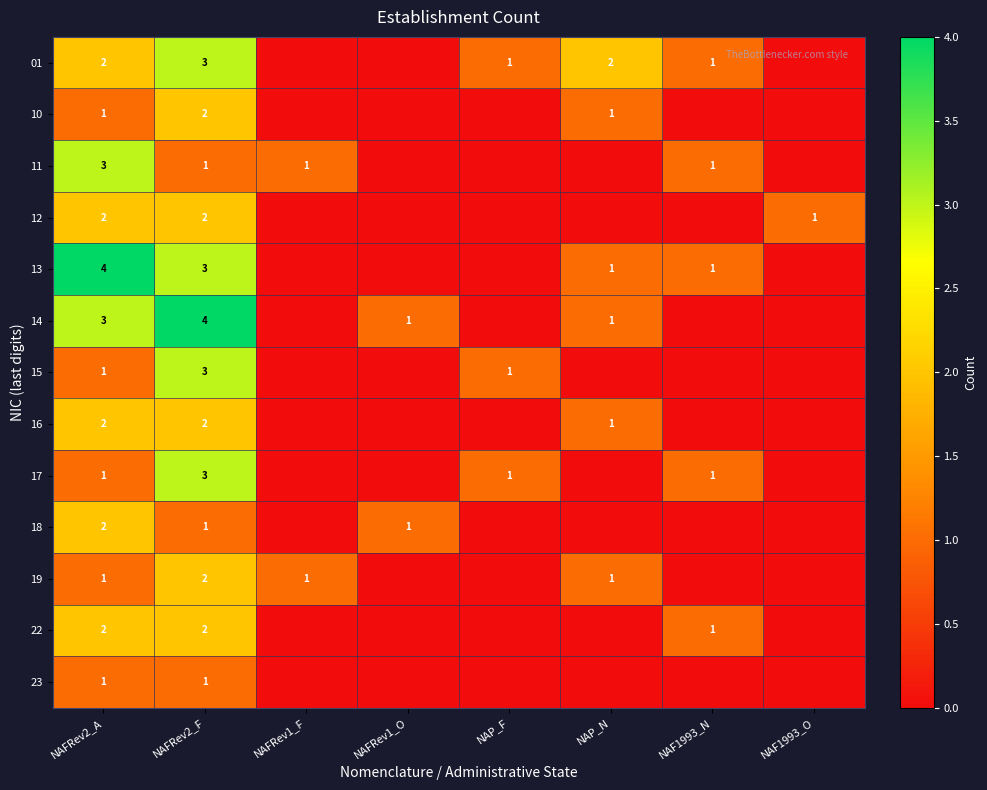

What is the greatest value displayed?

4